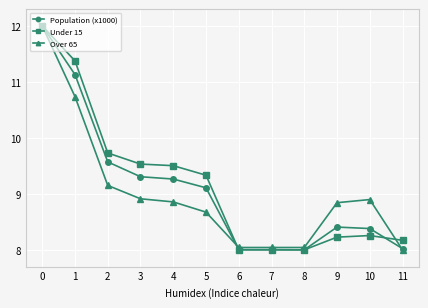

After their last crossing, which series has the higher values: Under 15 or Population (x1000)?

Under 15